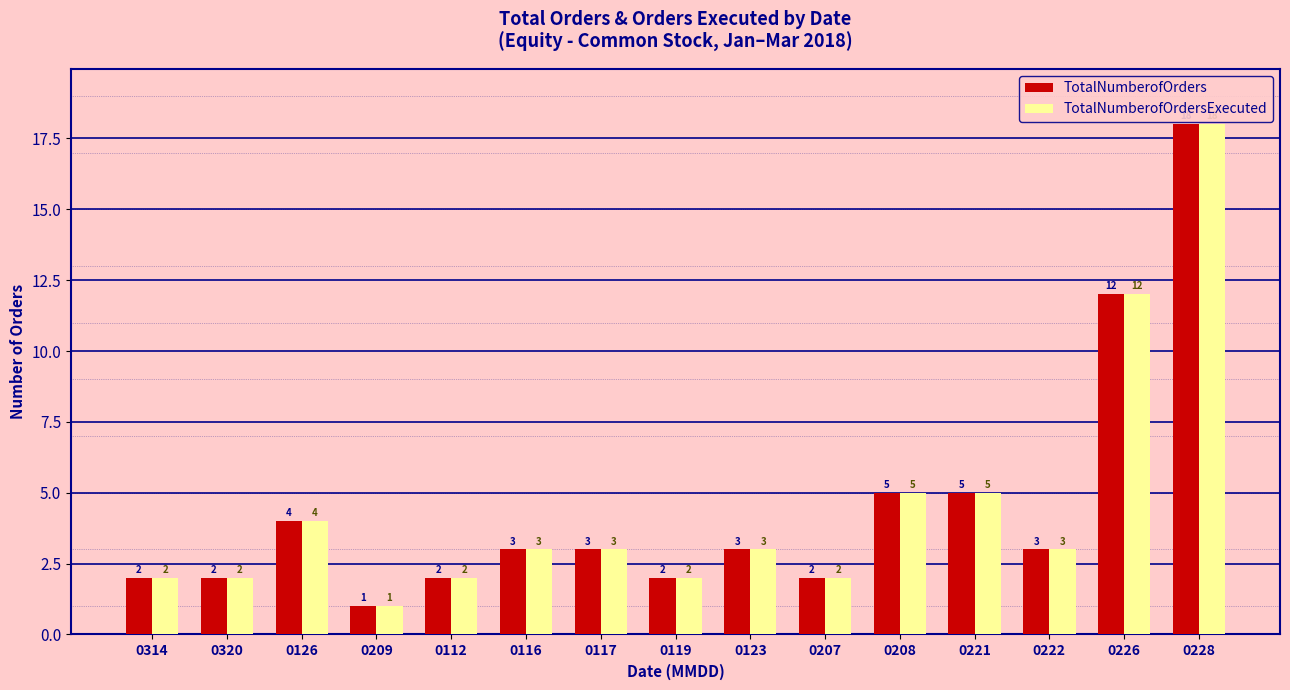

What is the total value across all series at 0208?

10